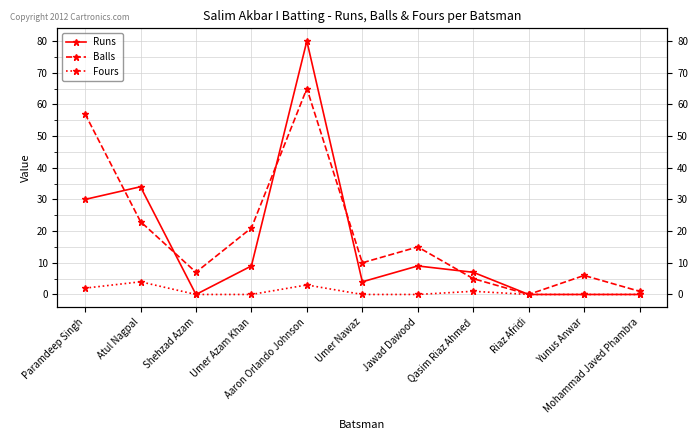

How many interior local valleys does the Runs series have?

2